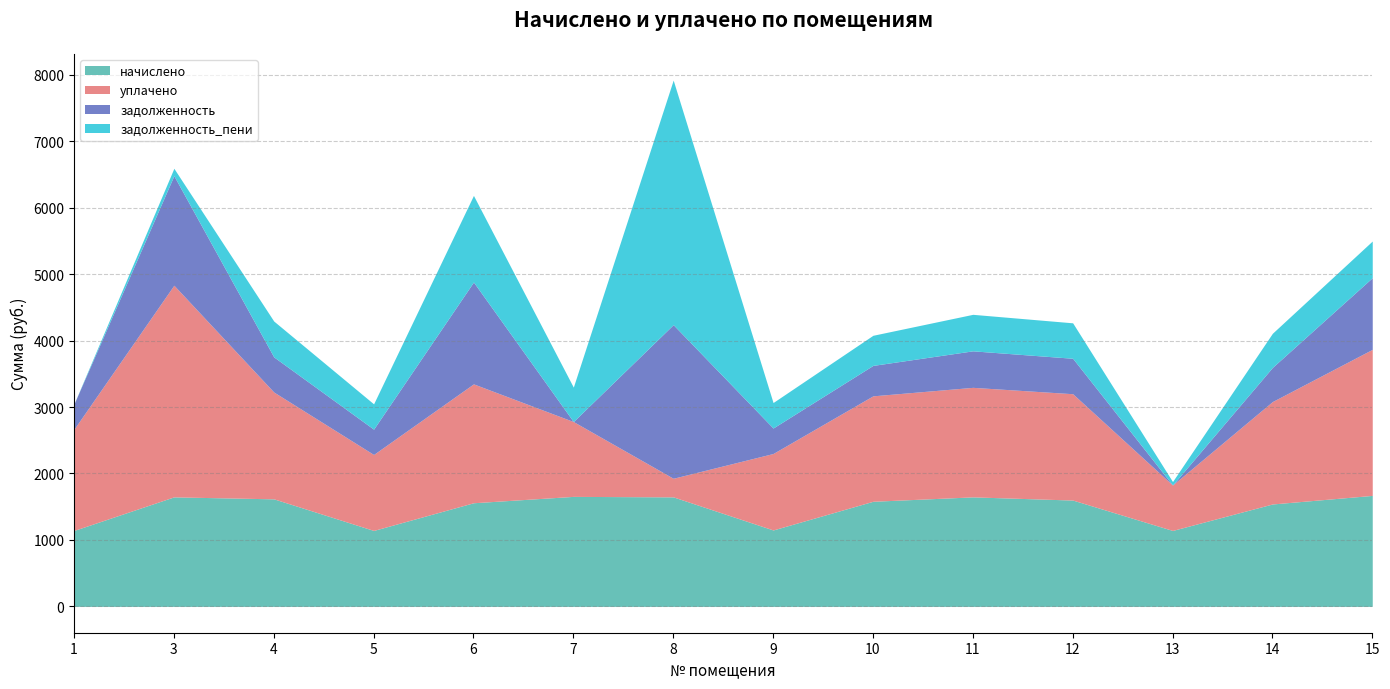

At which category is the sum across all series the highest?

8